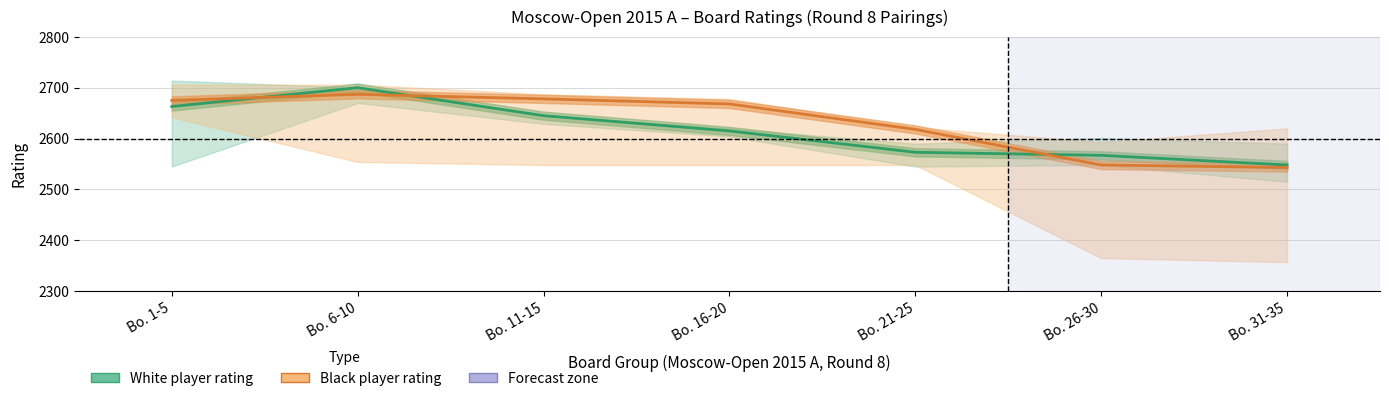

What is the value of the White player rating point at the 3rd from the left?

2645